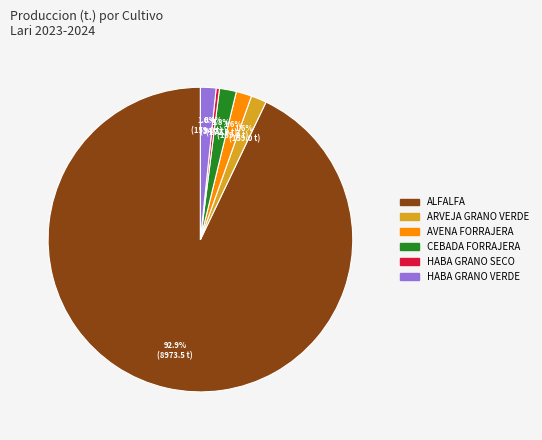

Which has a higher value, ARVEJA GRANO VERDE or ALFALFA?

ALFALFA